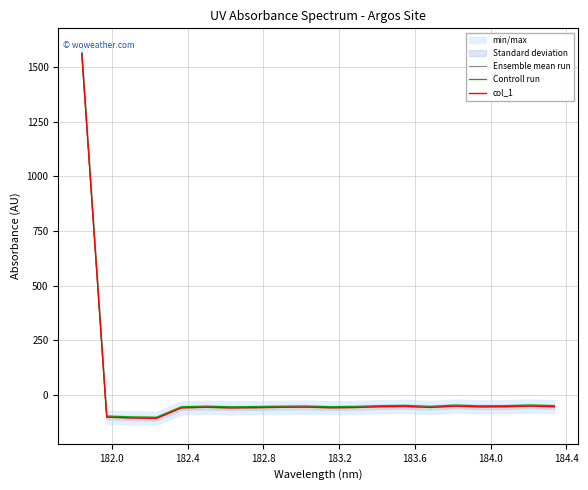

What is the sum of all col_1 values?

361.5